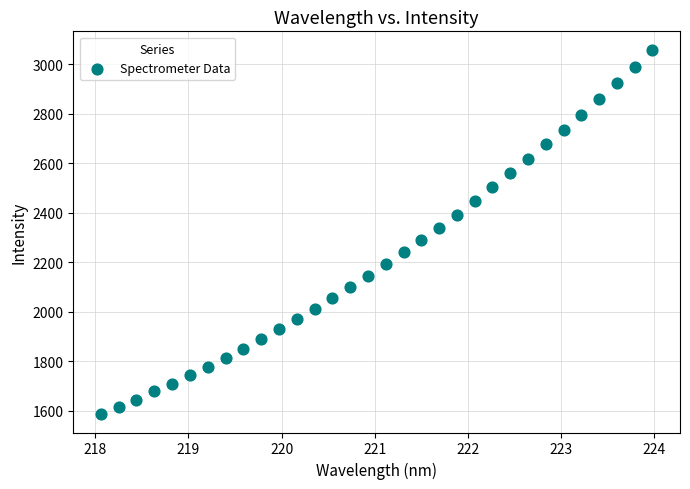

What is the range of X values (max minus min)?

5.9